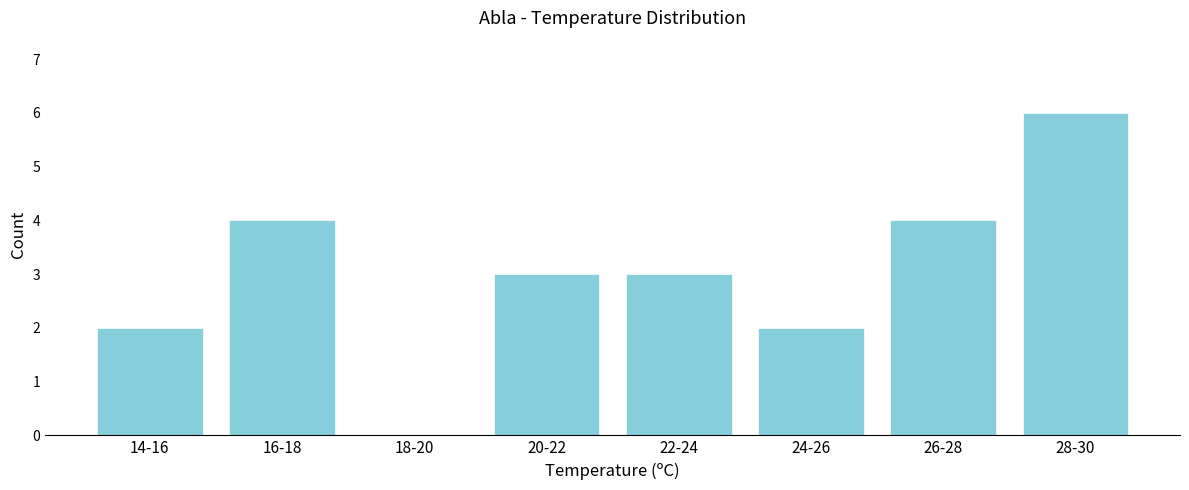

Reading left to right, list all the values displayed in this chart.

14-16=2	16-18=4	18-20=0	20-22=3	22-24=3	24-26=2	26-28=4	28-30=6